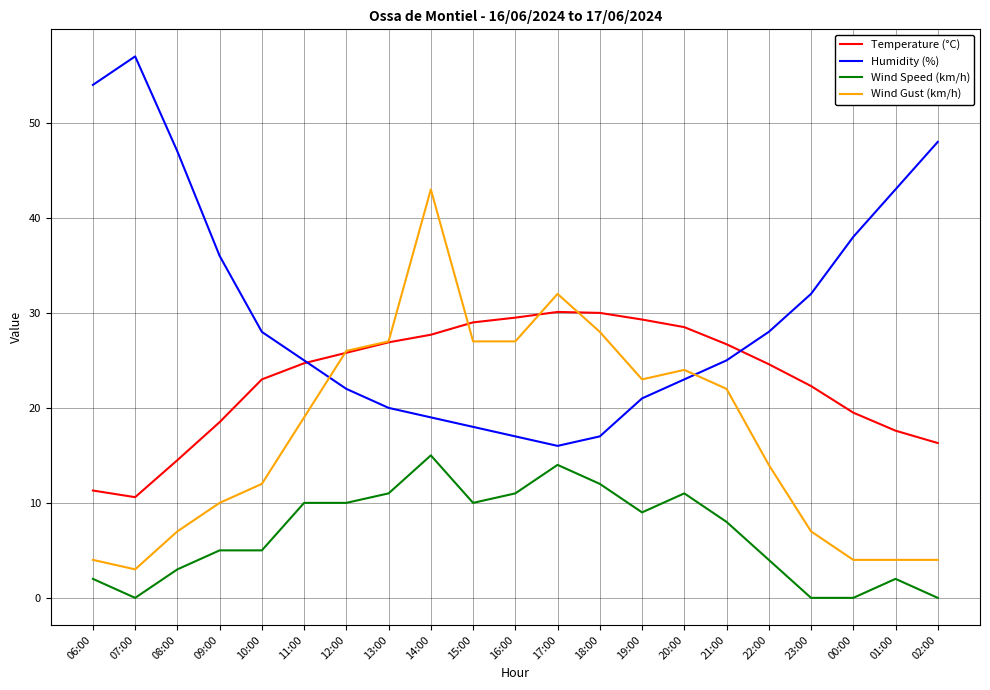

The Temperature (°C) series shows 16.9 at 14:00. True or false?

False